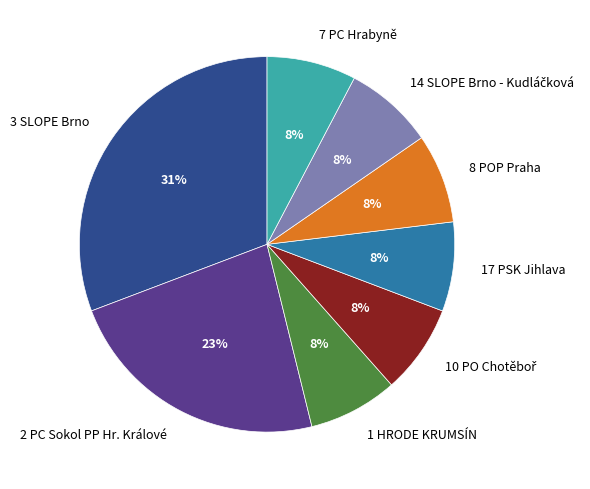

The 7 PC Hrabyně slice represents 8% of the pie. True or false?

True